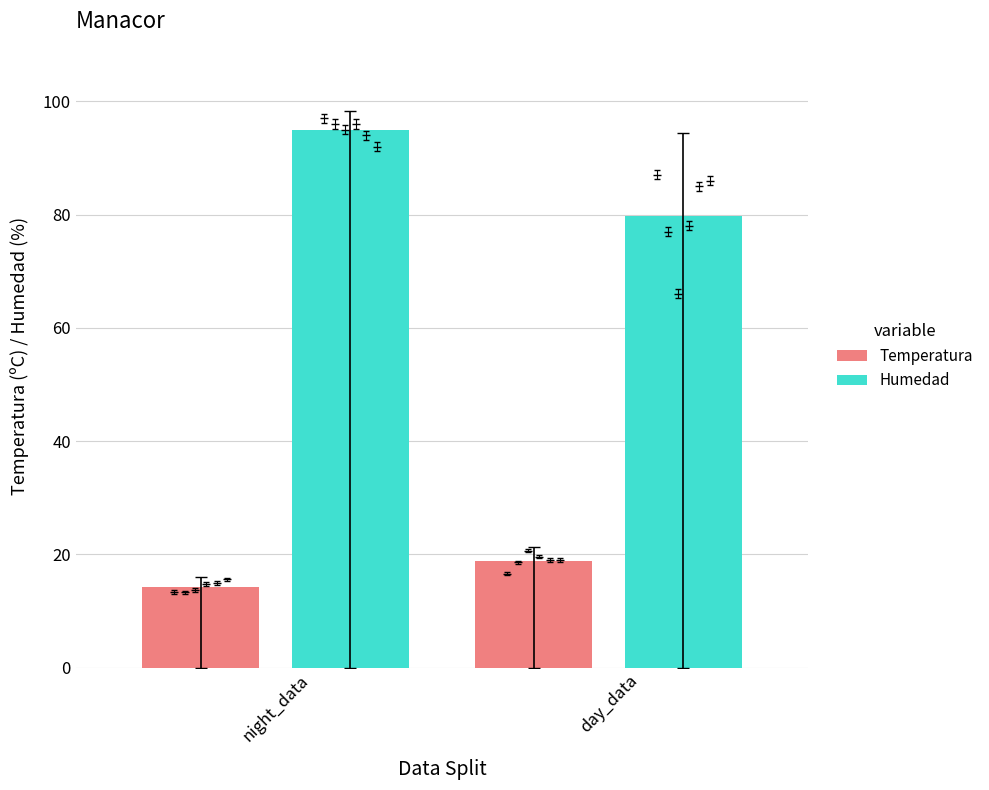

Rank the categories by Humedad value from lowest to highest.

day_data, night_data